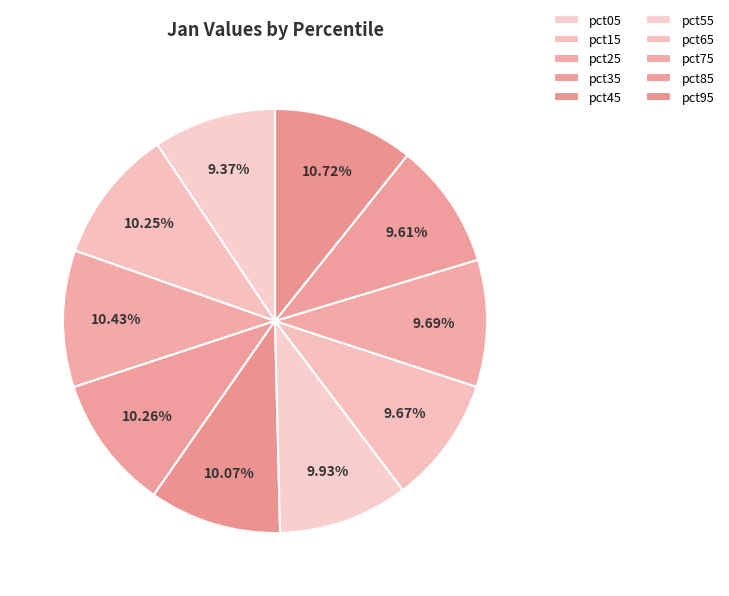

What percentage is the pct15 slice, to the nearest percent?

10%